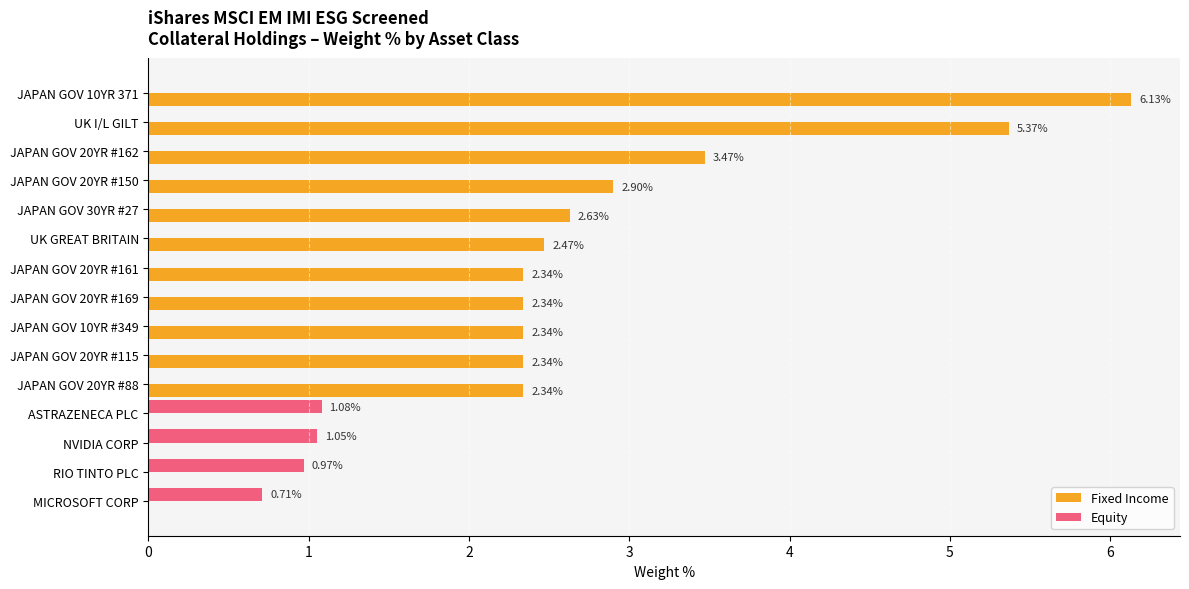

What is the sum of all Fixed Income values?

34.7